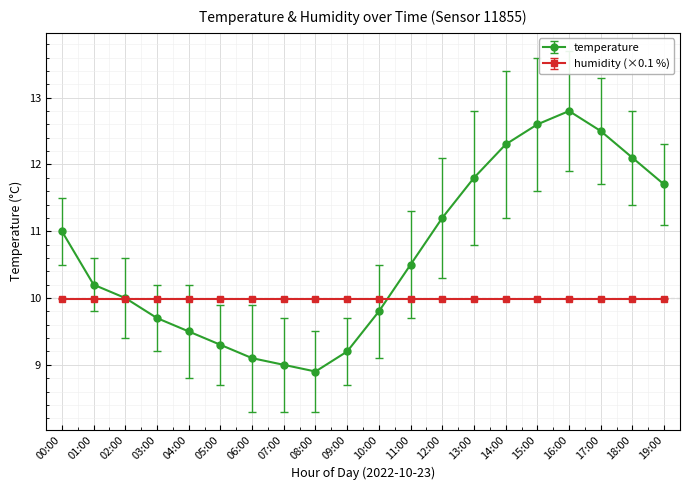

List the series in order of their peak value, highest first.

temperature, humidity (×0.1 %)